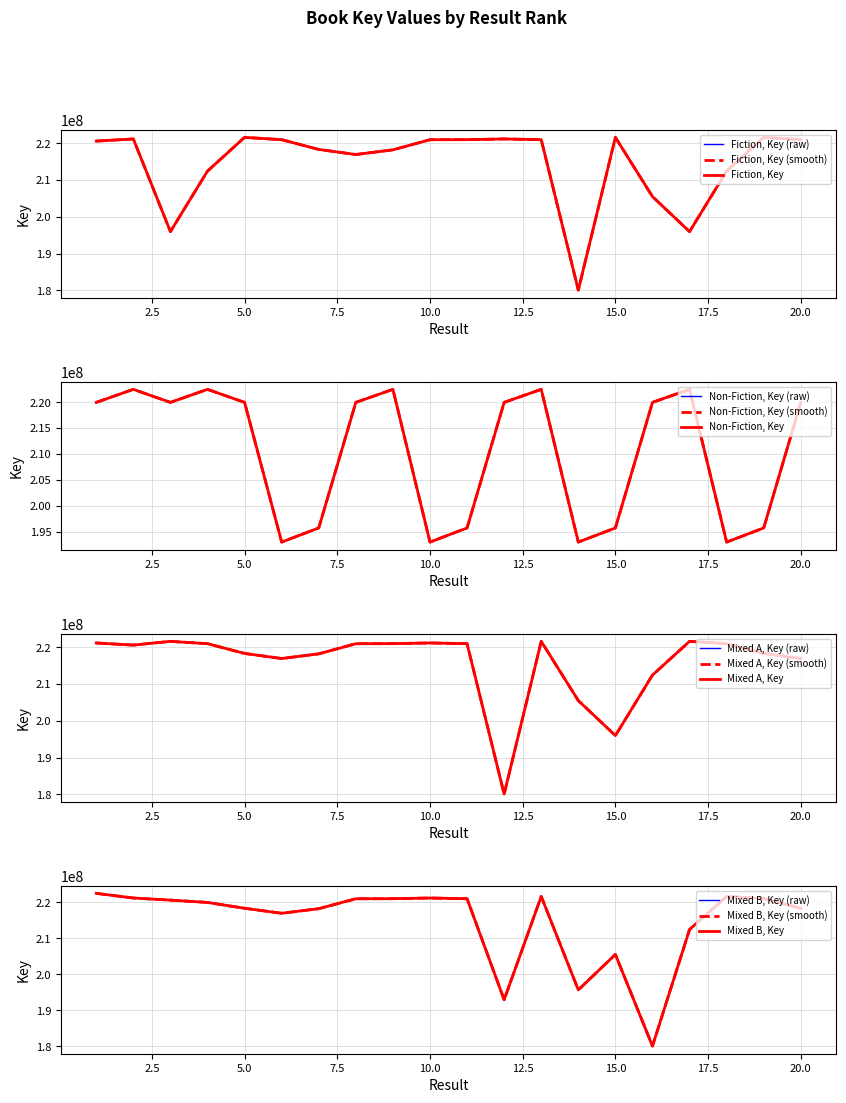

What is the difference between the second highest and minimum values in the Fiction series?

41535687